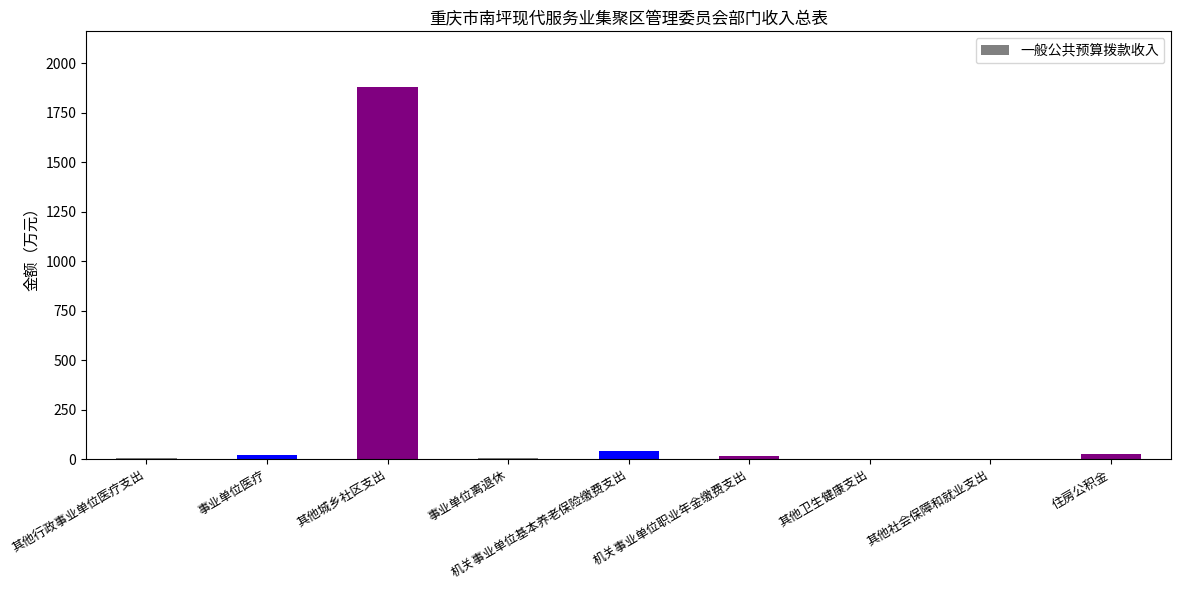

The value at 其他城乡社区支出 is 956.4. True or false?

False